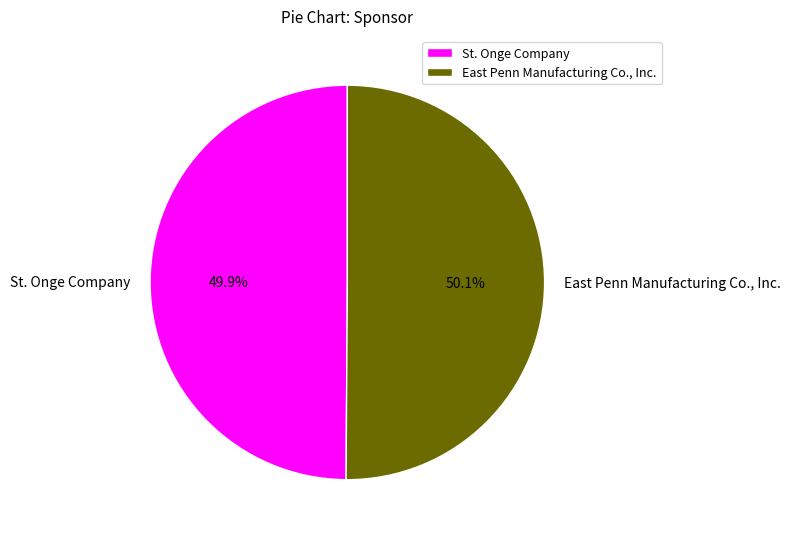

Is it true that St. Onge Company is 50% of the pie?

True